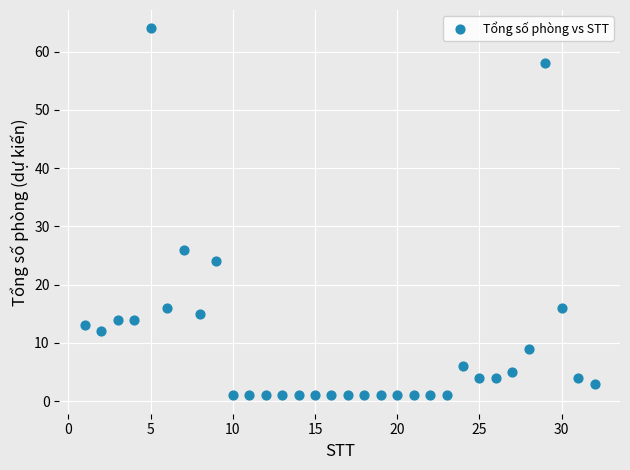

What is the range of Y values (max minus min)?

63